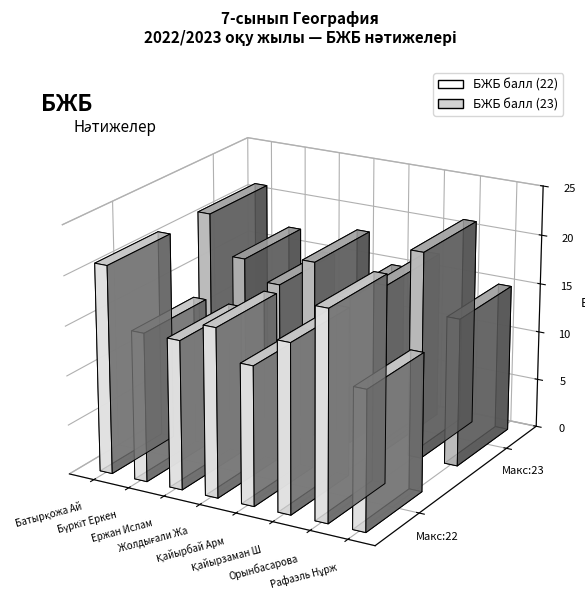

What is the value of the БЖБ балл (23) bar at the 5th from the left?

15